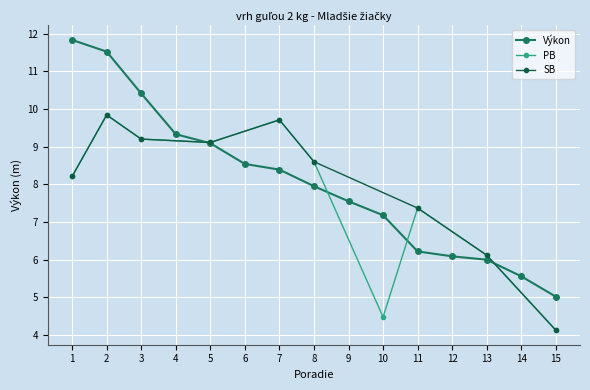

True or false: Výkon has a value of 2.2 at 9.

False